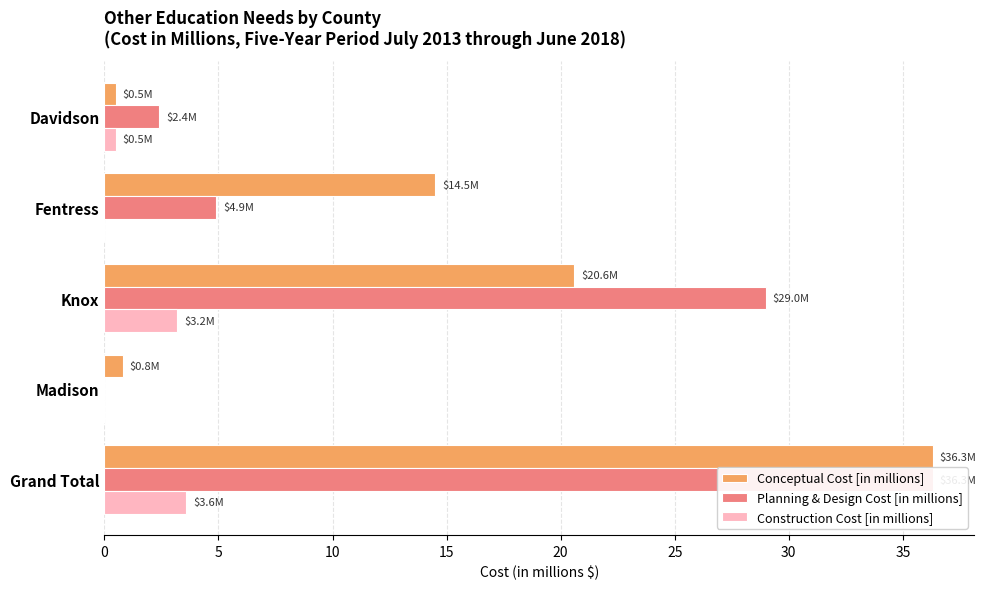

Reading left to right, transcribe all the data shown in this chart.

Conceptual Cost [in millions]: 0.5	14.5	20.6	0.8	36.3
Planning & Design Cost [in millions]: 2.4	4.9	29.0	0.0	36.3
Construction Cost [in millions]: 0.5	0.0	3.2	0.0	3.6